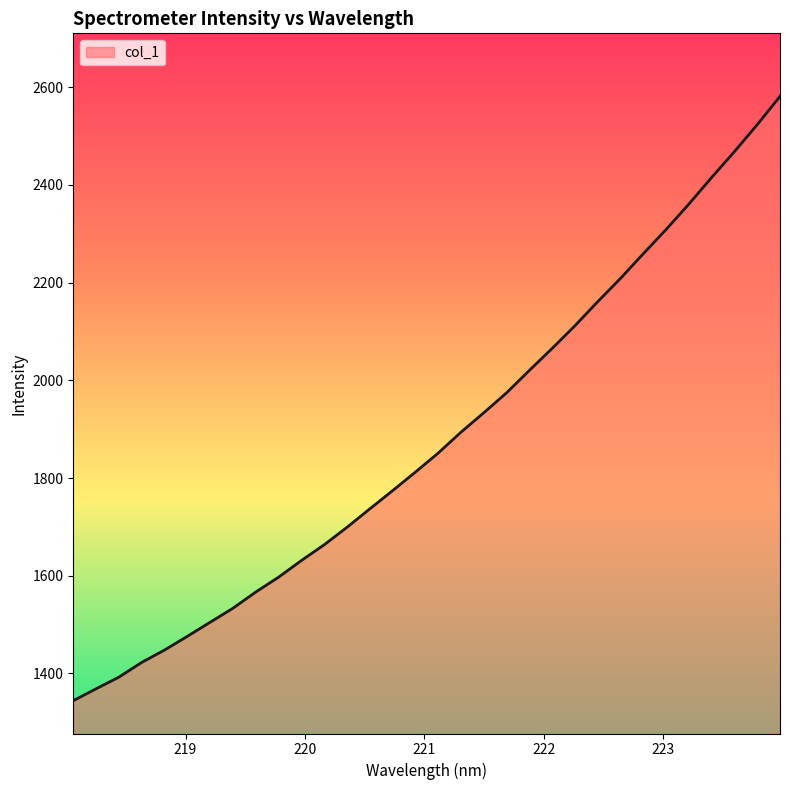

What is the difference between the maximum and minimum values?

1237.0